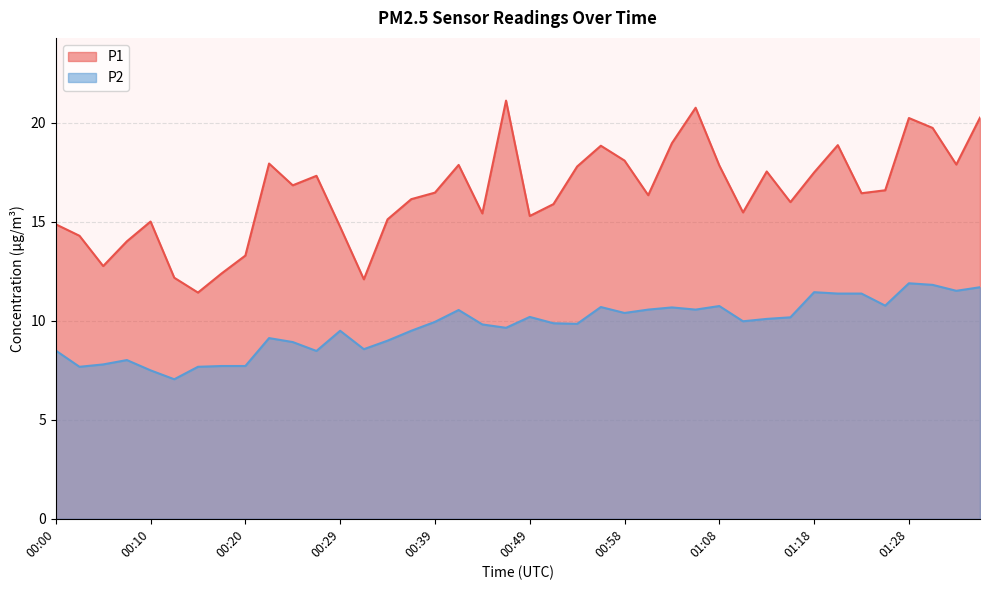

At which category does P2 reach its first local peak?

00:07